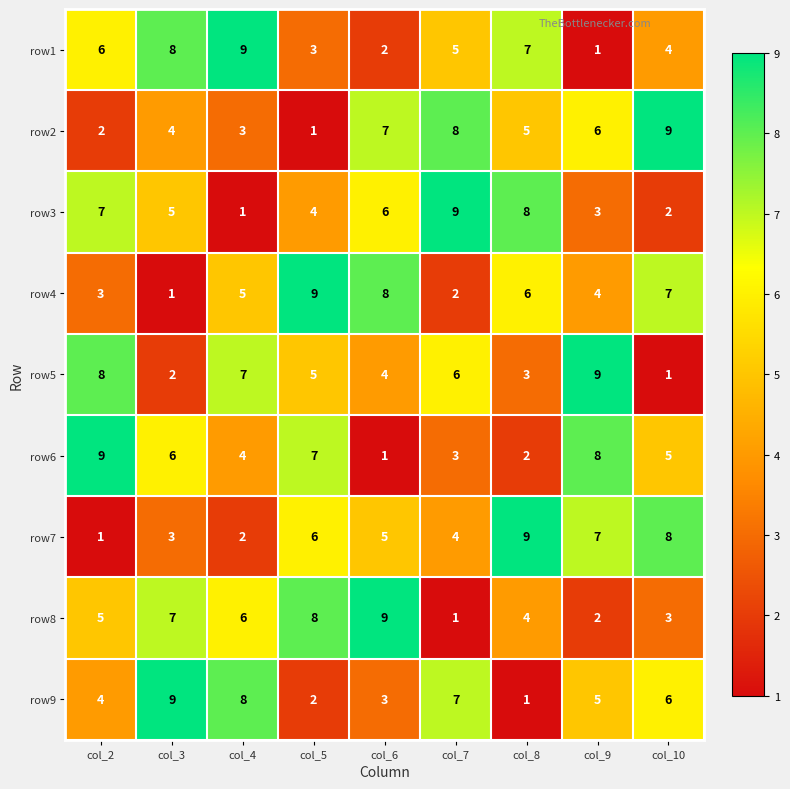

How many data points does each series have?

9